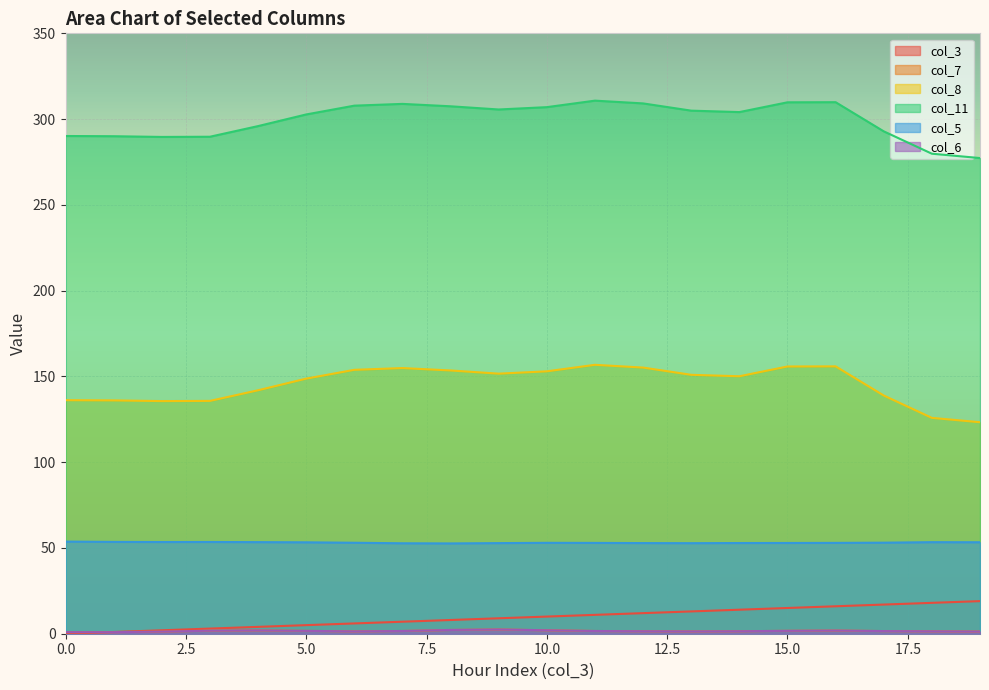

What is the value of the col_3 point at the 15th from the left?

14.0